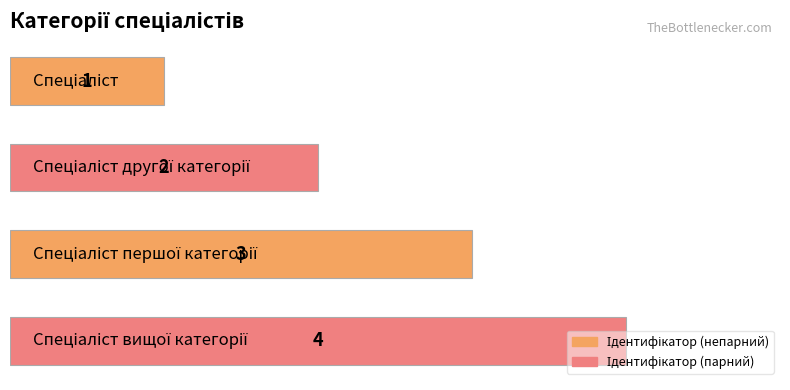

Count the values in the range 2 to 4.

3